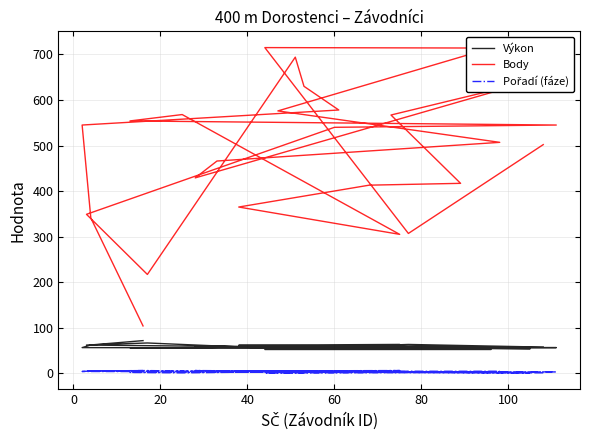

True or false: Body and Pořadí (fáze) intersect in this chart.

False